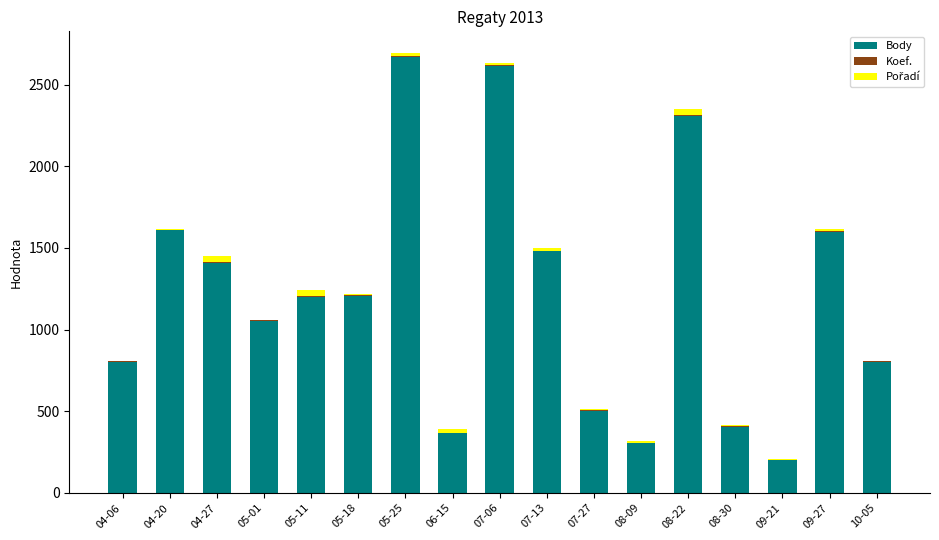

How many categories are shown in the chart?

17